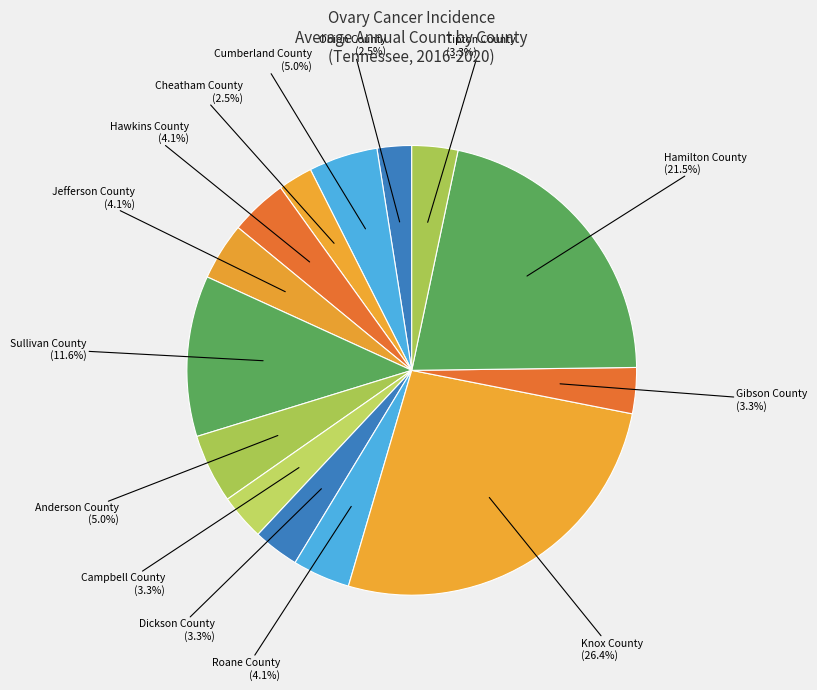

Count the number of slices in the pie.

14